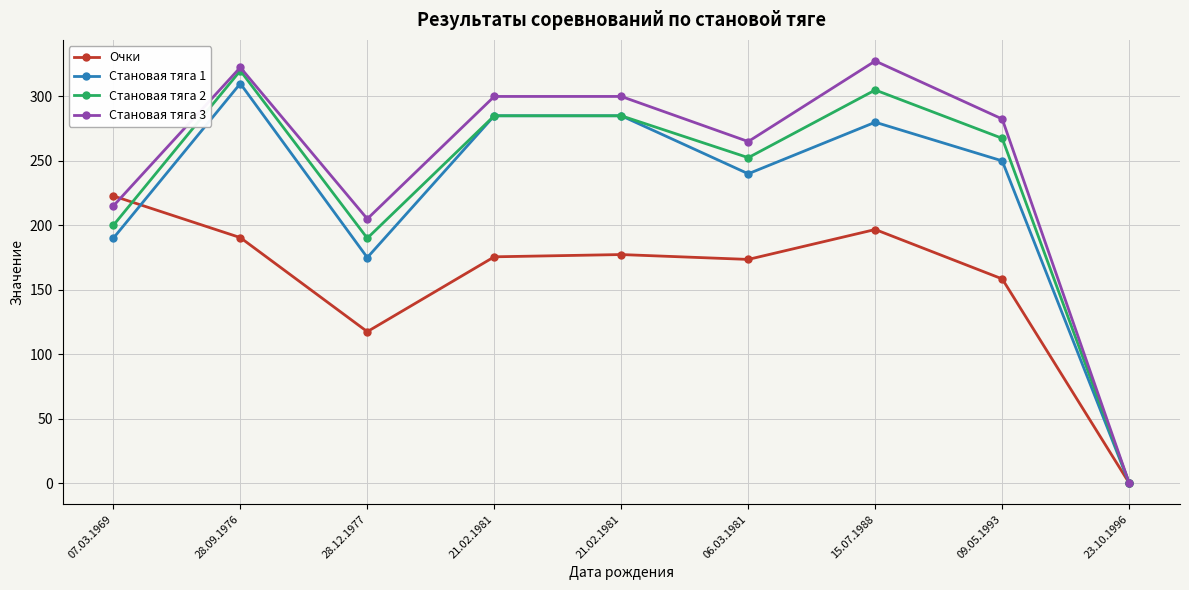

How many positive values does the Очки series have?

8